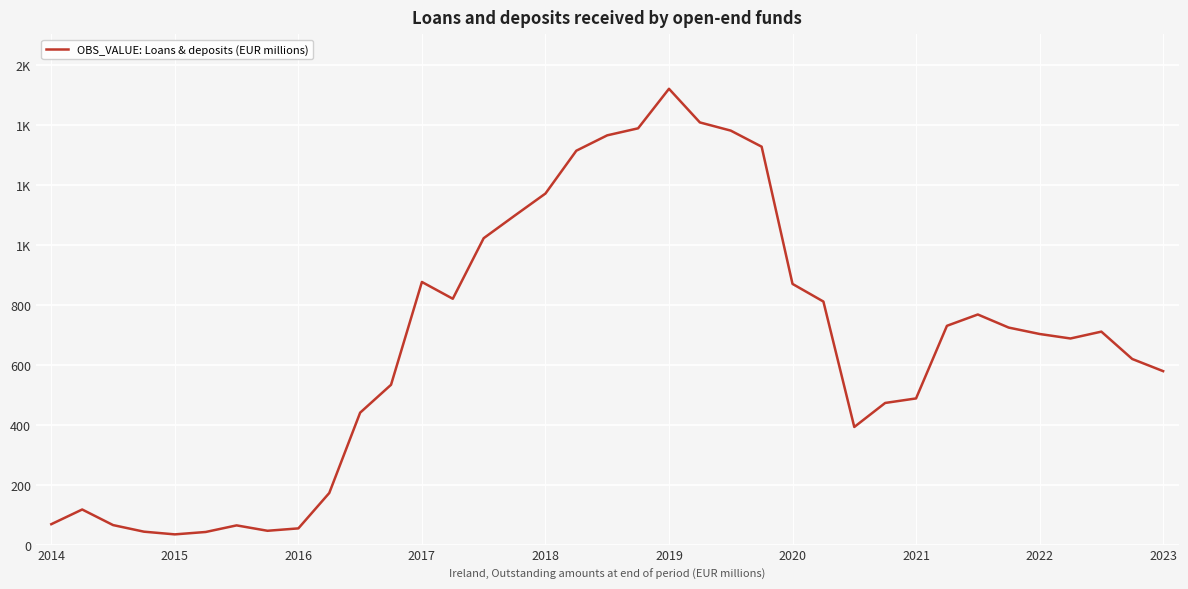

Is this an area chart (filled region under the line)?

No